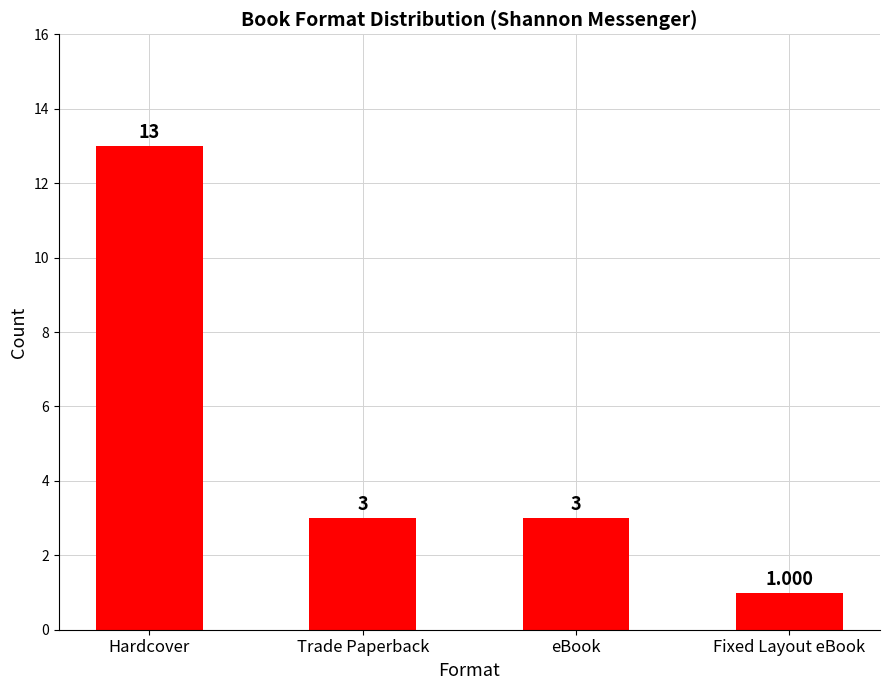

Where does the data first go above 3?

Hardcover